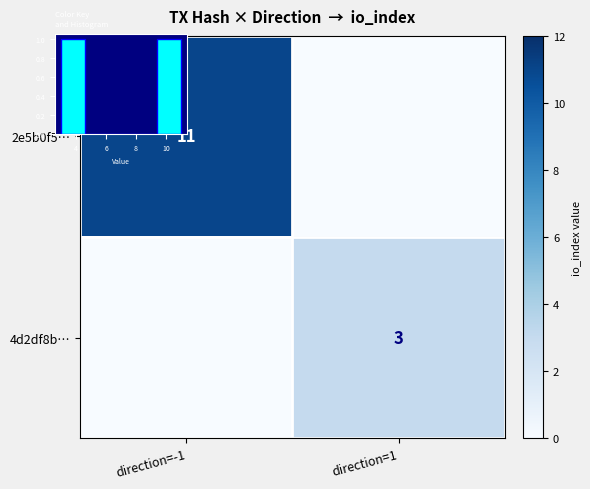

How many distinct data groups are displayed?

2